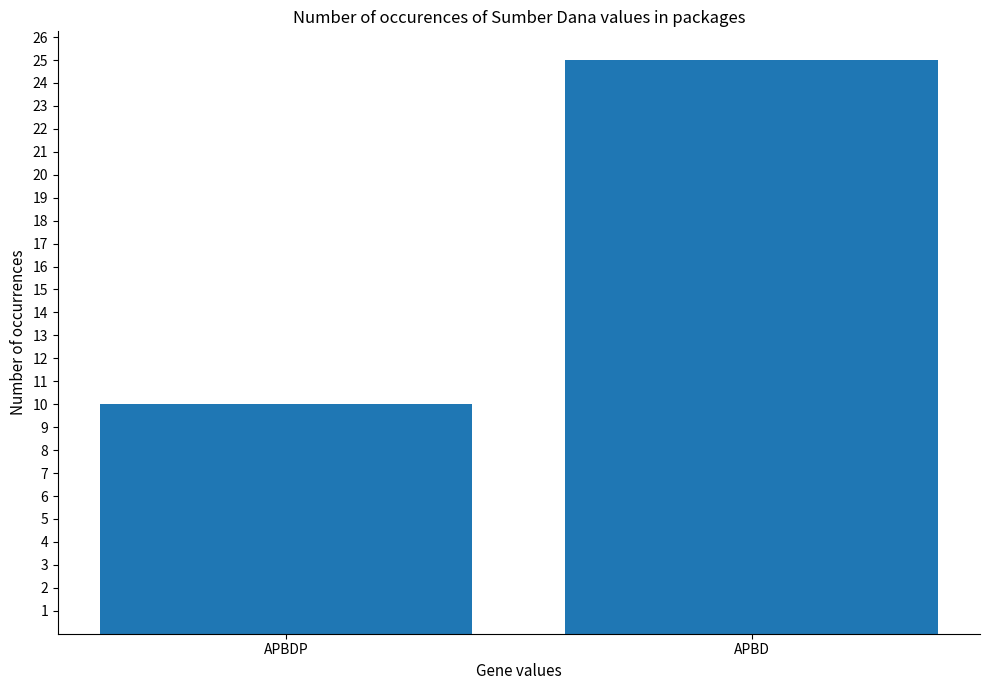

Does the chart contain stacked bars?

No